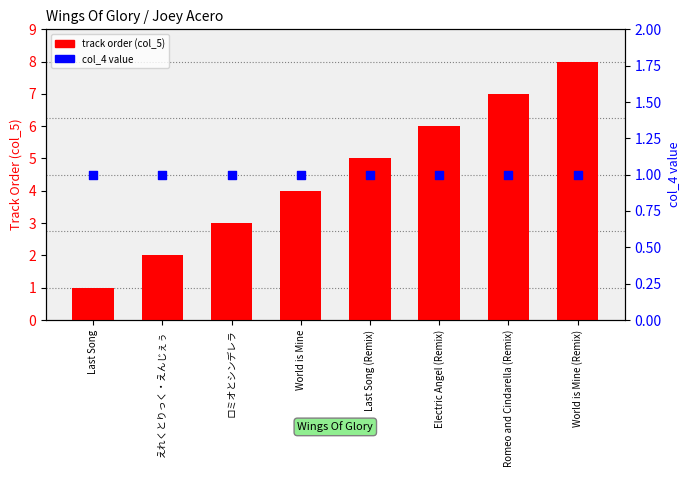

Which series has the widest spread of Y values?

track order (col_5)